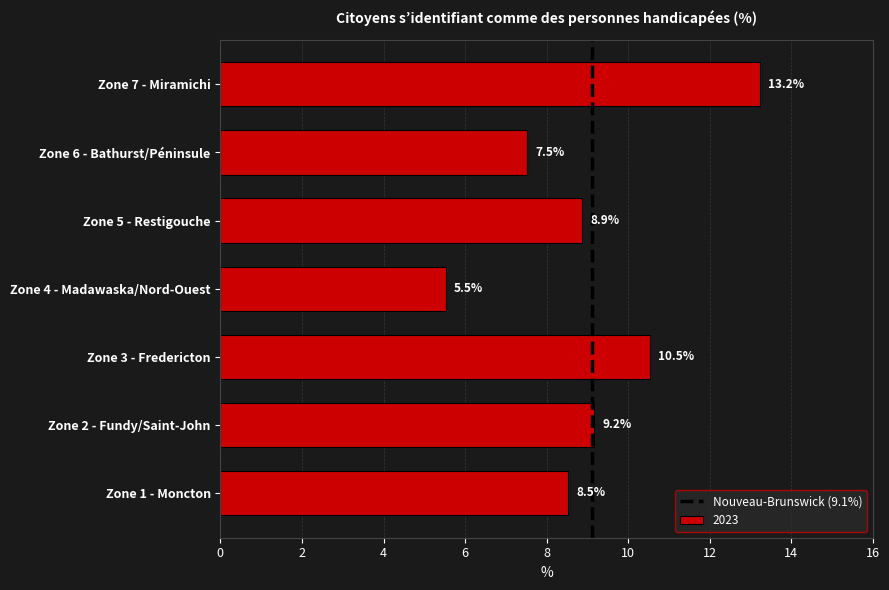

What is the approximate value at Zone 3 - Fredericton?

10.5